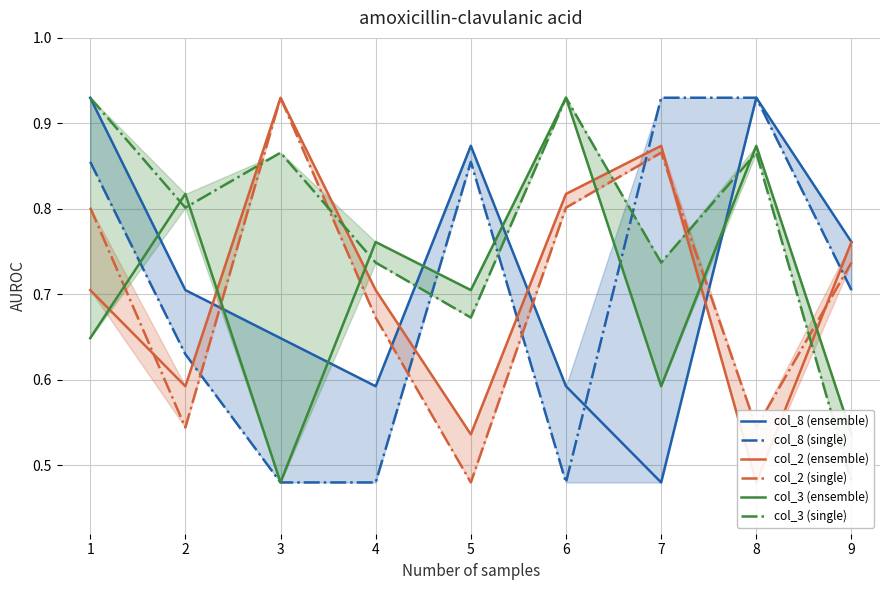

What is the value of the col_8 (single) point at the 5th from the left?

0.9